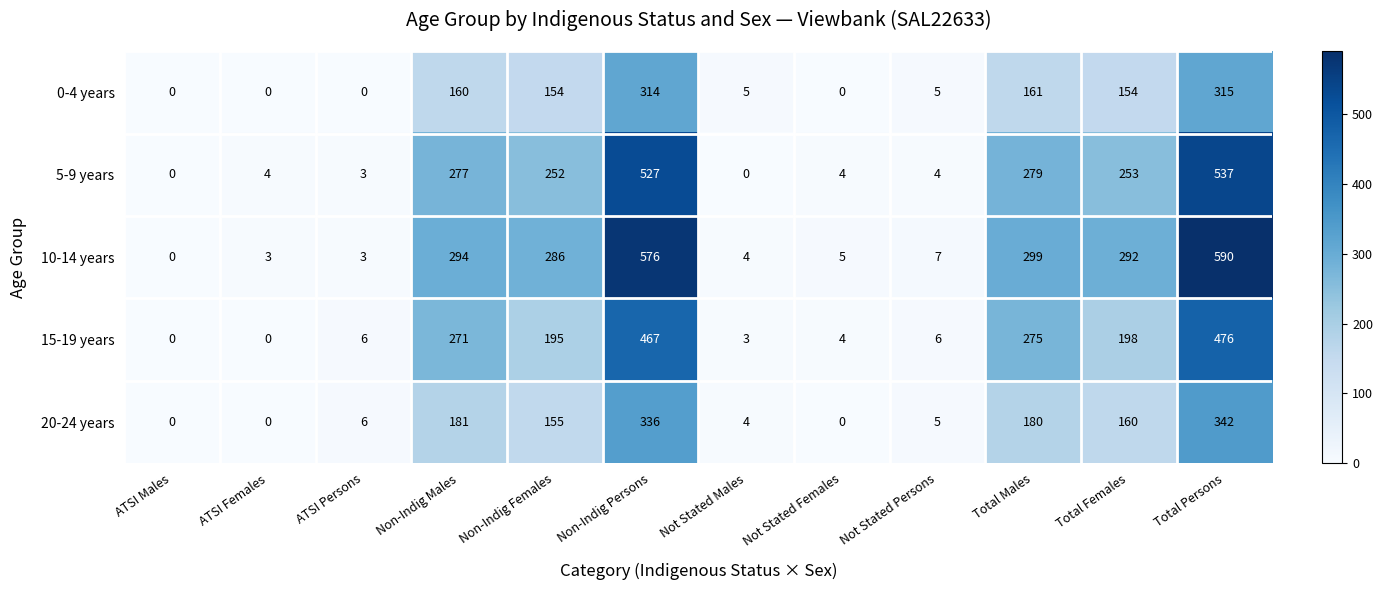

Between ATSI Persons and Total Females, which series saw the biggest shift?

10-14 years